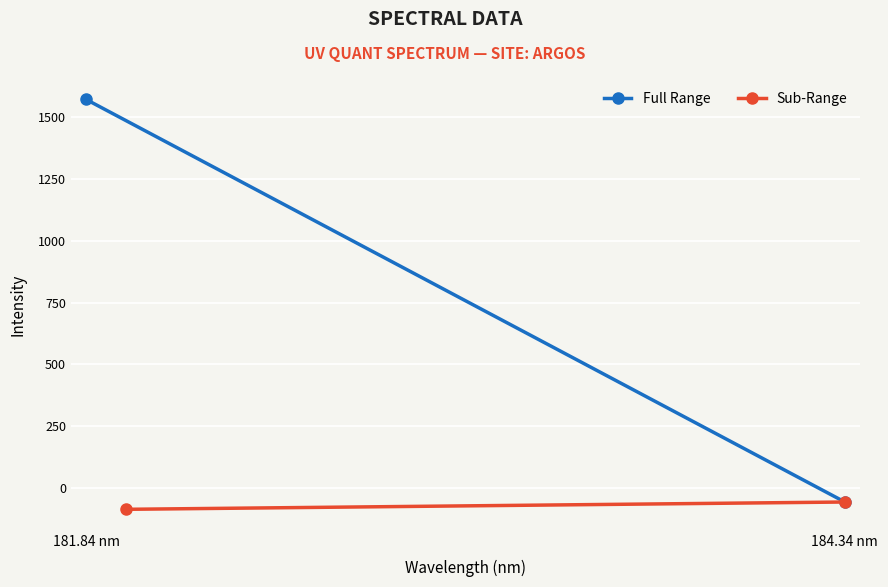

Reading left to right, transcribe all the data shown in this chart.

Full Range: 1571.0	-56.8
Sub-Range: -86.3	-56.8